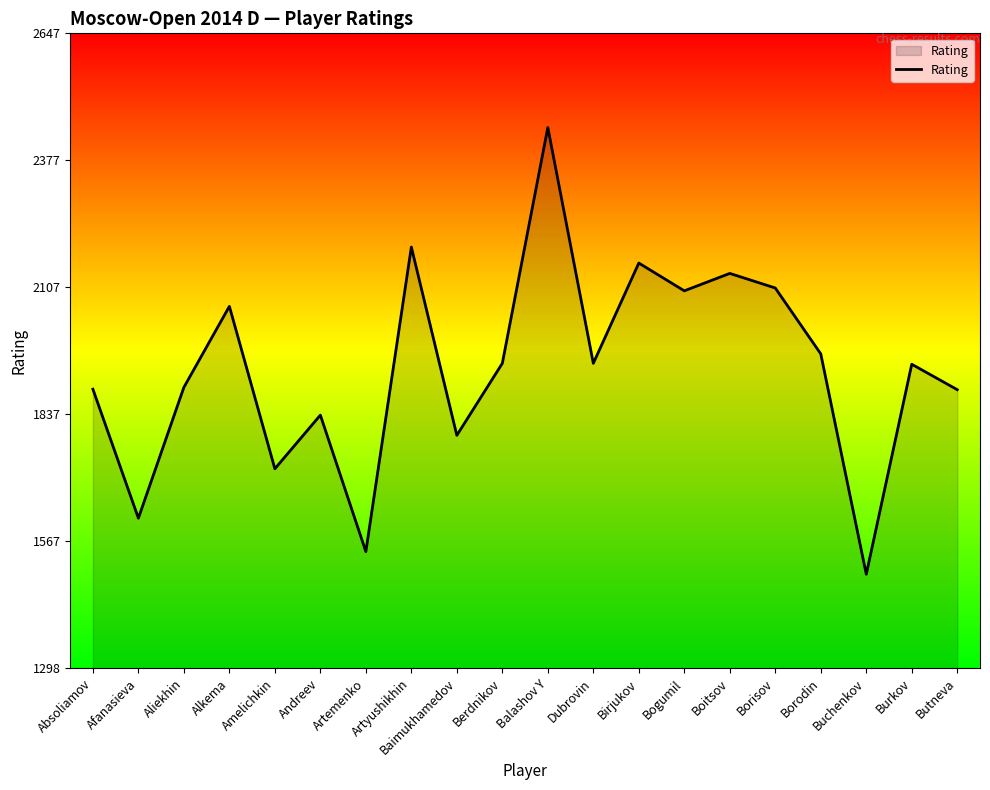

Is it true that the value at Absoliamov is 589?

False